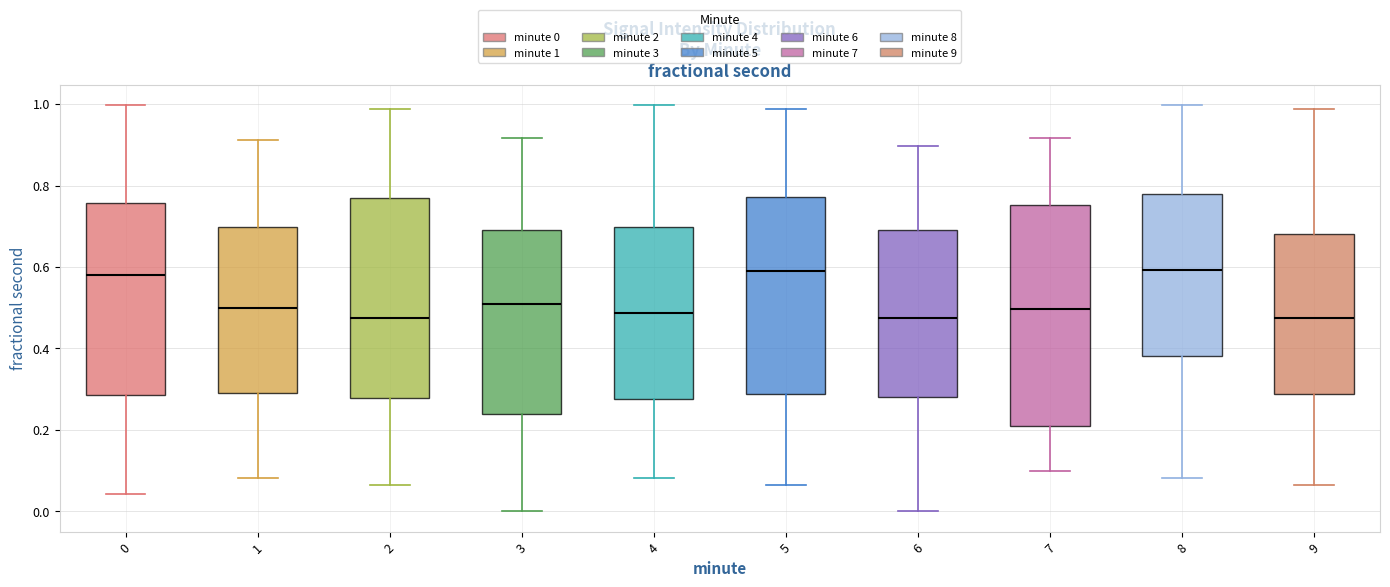

Where is the lower edge of the box at x = 3 on the y-axis? The values are not printed on the chart, so give them approximately, as read against the axis.

0.24